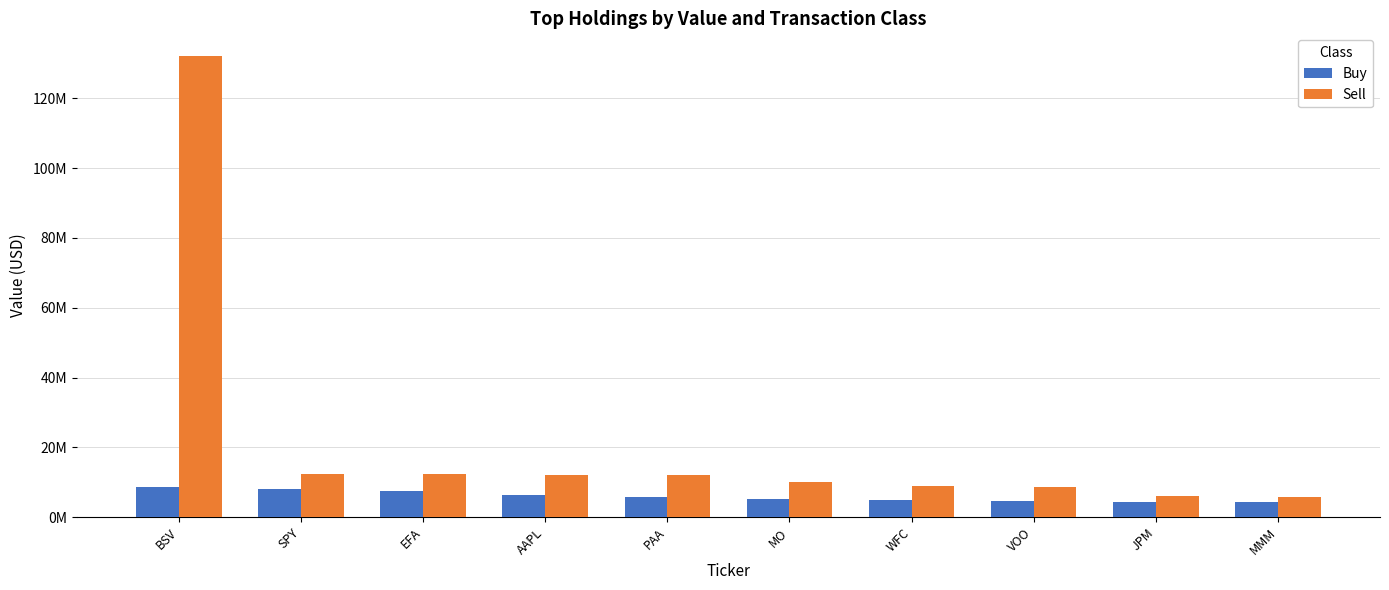

Reading left to right, list all the values displayed in this chart.

Buy: BSV=8534000	SPY=8137000	EFA=7481000	AAPL=6190000	PAA=5648000	MO=5174000	WFC=4887000	VOO=4485000	JPM=4223000	MMM=4222000
Sell: BSV=132061854	SPY=12470000	EFA=12354000	AAPL=11925000	PAA=11920000	MO=10080000	WFC=8895000	VOO=8568000	JPM=5963000	MMM=5828000